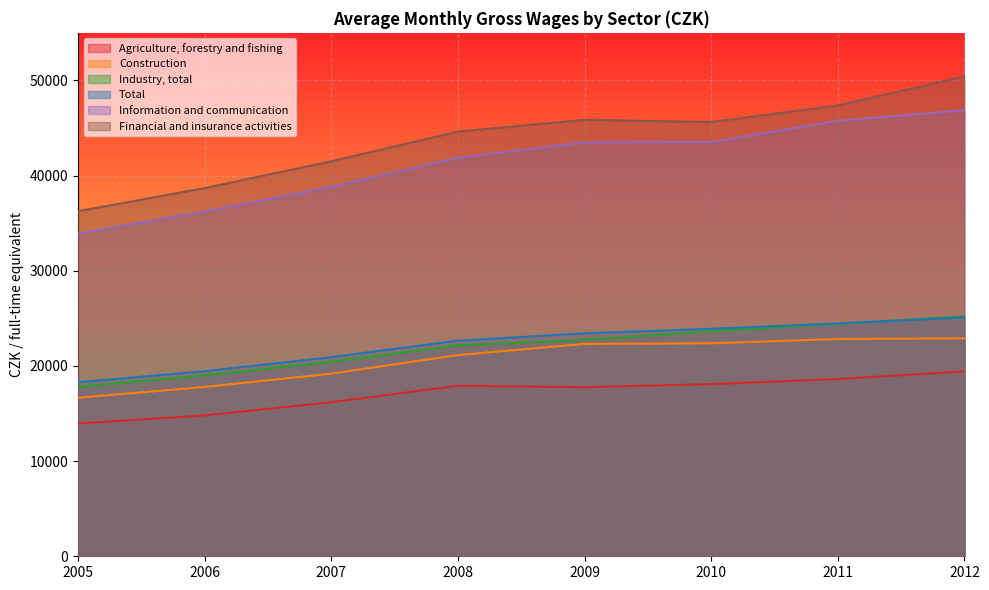

How many distinct data groups are displayed?

6